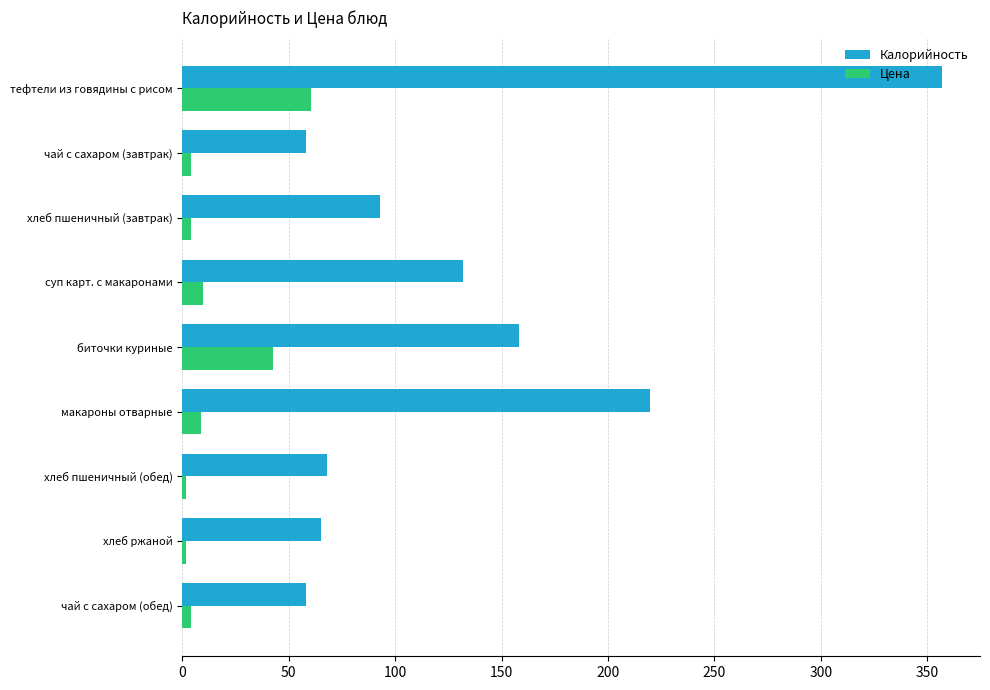

How many values in the Цена series are below 4?

2